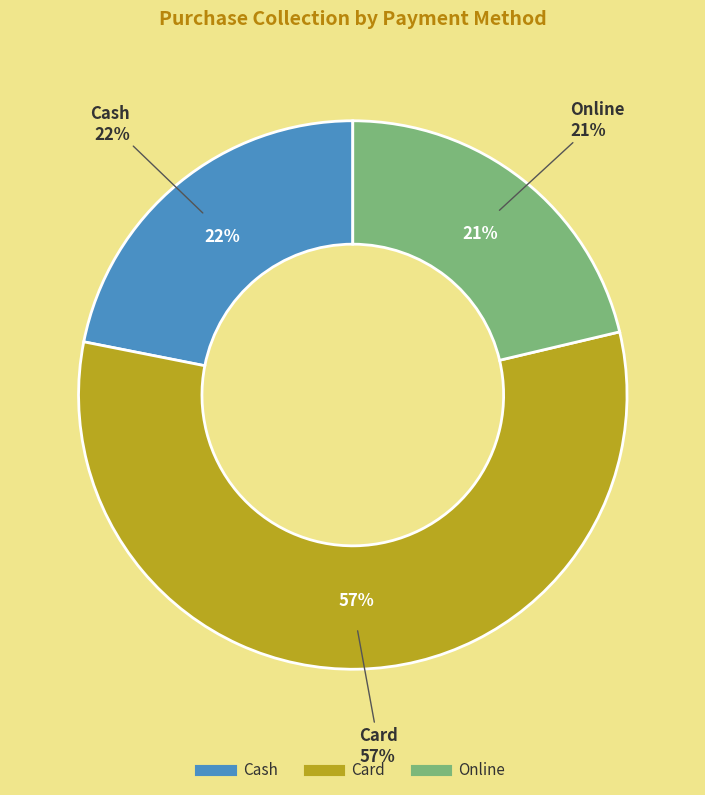

What is the largest slice in the pie chart?

Card